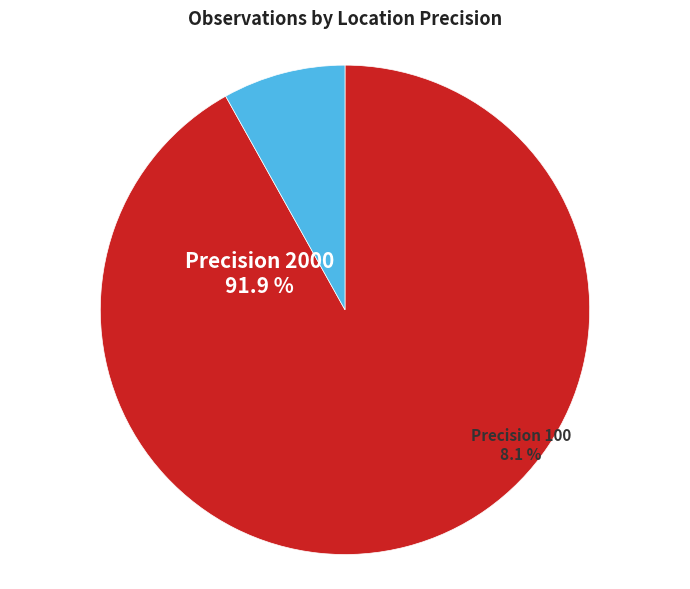

What is the largest slice in the pie chart?

2000